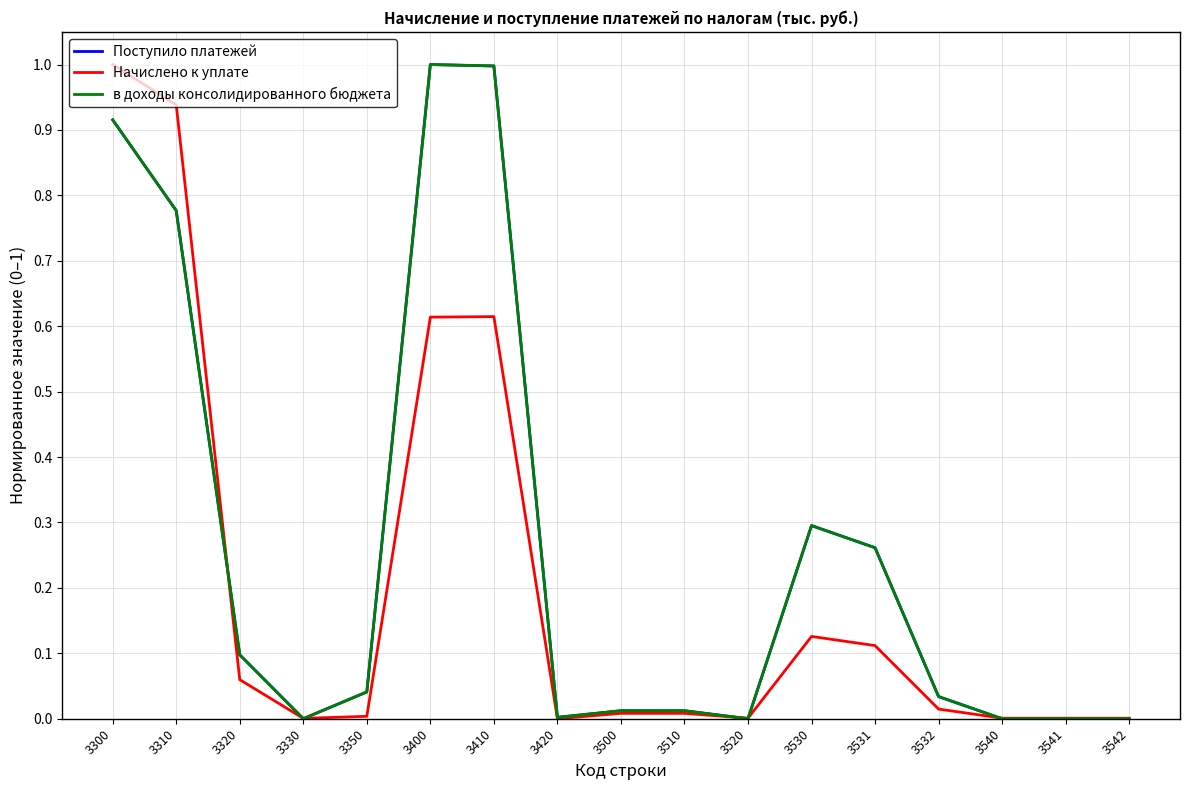

Between 3330 and 3500, which series saw the biggest shift?

в доходы консолидированного бюджета